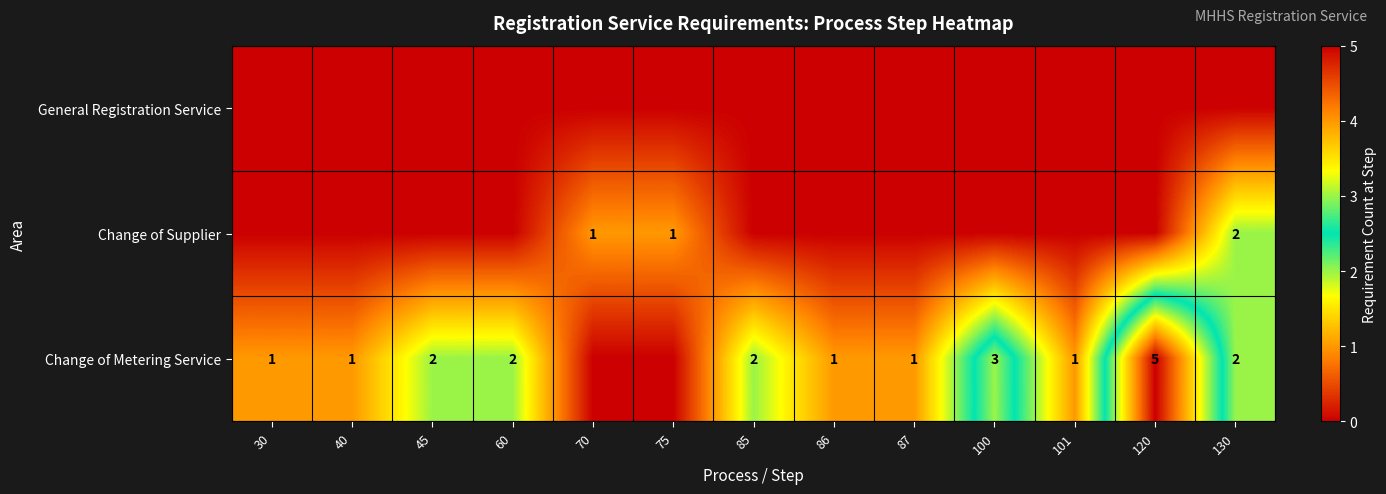

What is the sum of the Change of Metering Service values at 60 and 86?

3